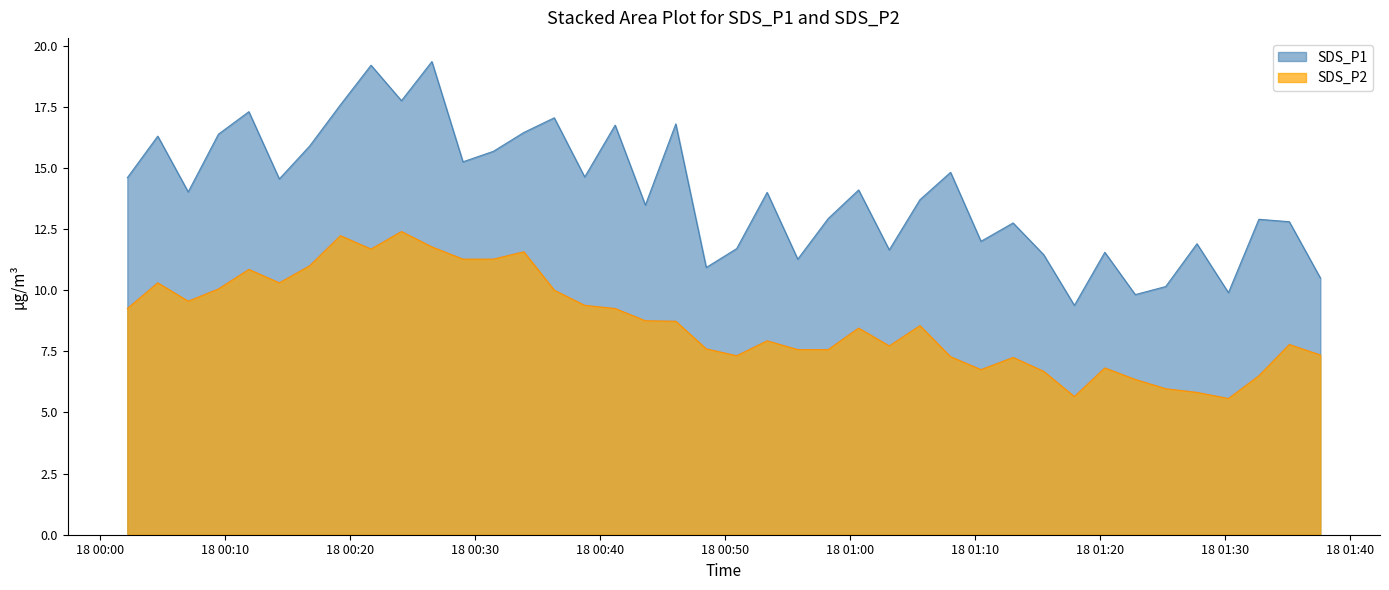

Reading left to right, what are all the values shown in this chart?

SDS_P1: 14.6	16.3	14.0	16.4	17.3	14.6	15.9	17.6	19.2	17.8	19.4	15.2	15.7	16.4	17.1	14.6	16.8	13.5	16.8	10.9	11.7	14.0	11.3	12.9	14.1	11.7	13.7	14.8	12.0	12.8	11.4	9.4	11.6	9.8	10.2	11.9	9.9	12.9	12.8	10.5
SDS_P2: 9.2	10.3	9.6	10.1	10.8	10.3	11.0	12.2	11.7	12.4	11.8	11.3	11.3	11.6	10.0	9.4	9.2	8.8	8.7	7.6	7.3	7.9	7.6	7.6	8.4	7.7	8.6	7.3	6.8	7.2	6.7	5.7	6.8	6.3	6.0	5.8	5.6	6.5	7.8	7.3